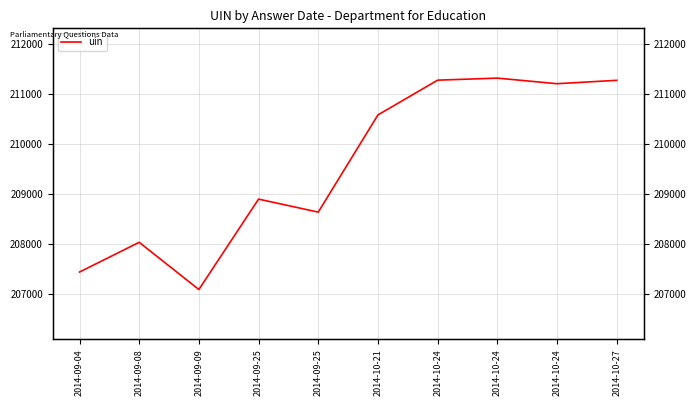

Reading left to right, what are all the values shown in this chart?

207430	208026	207080	208892	208631	210579	211276	211317	211205	211273